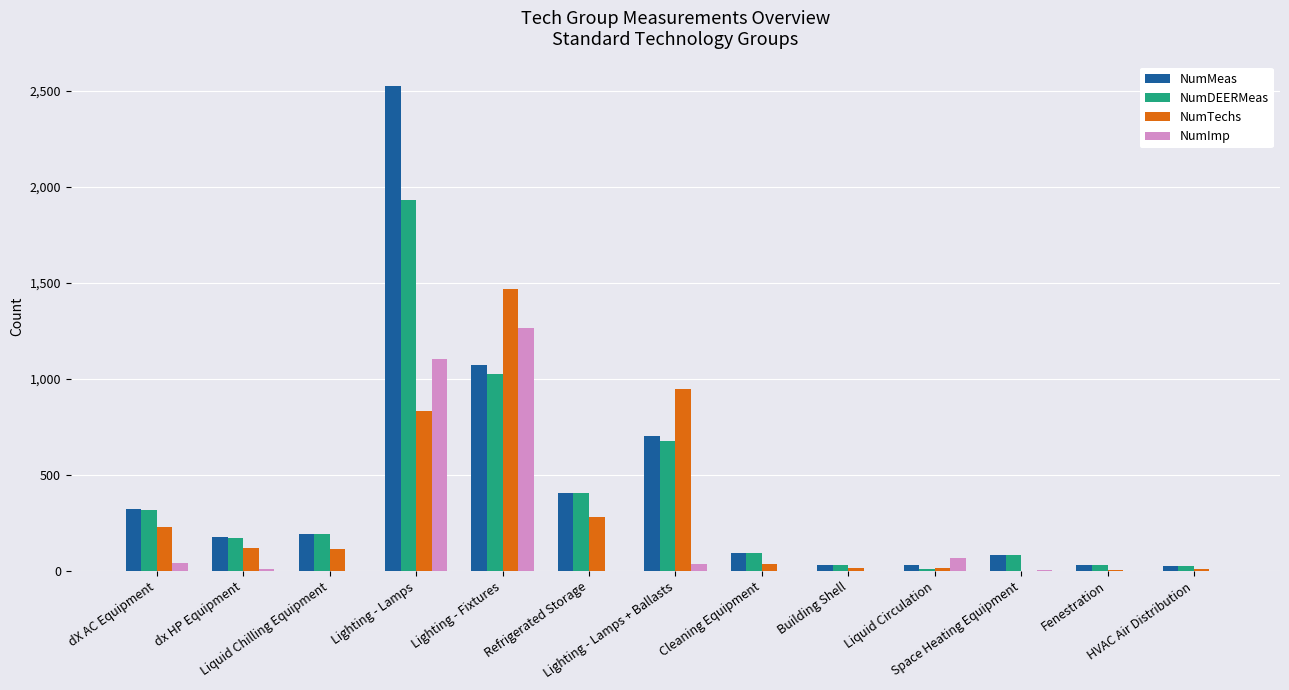

What is the greatest value displayed?

2525